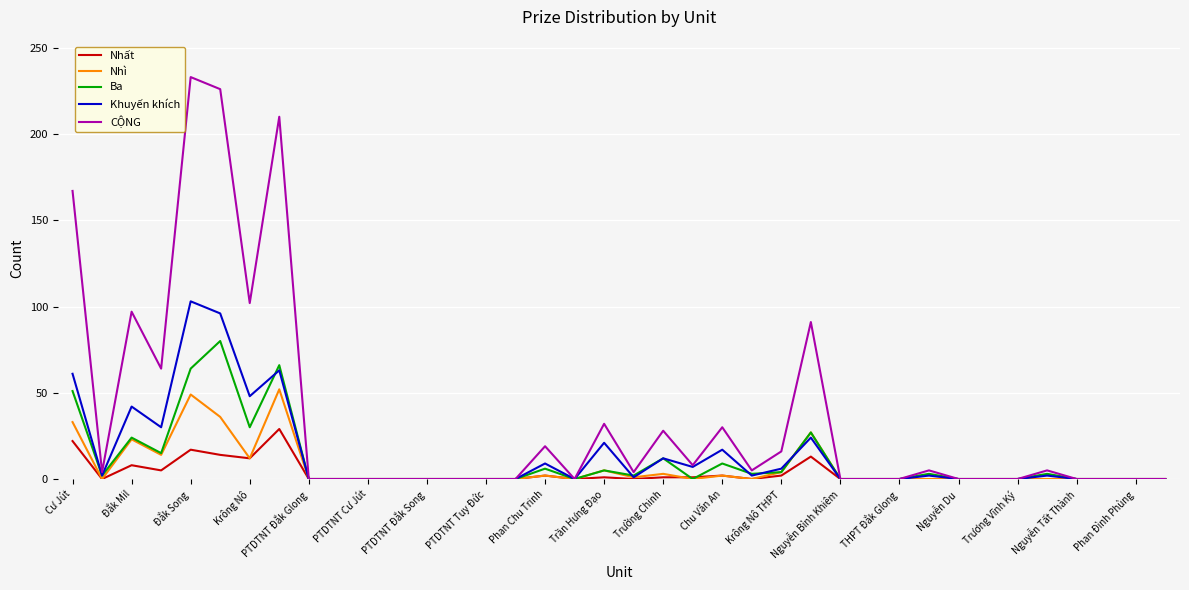

What is the highest value of the Khuyến khích series?

103